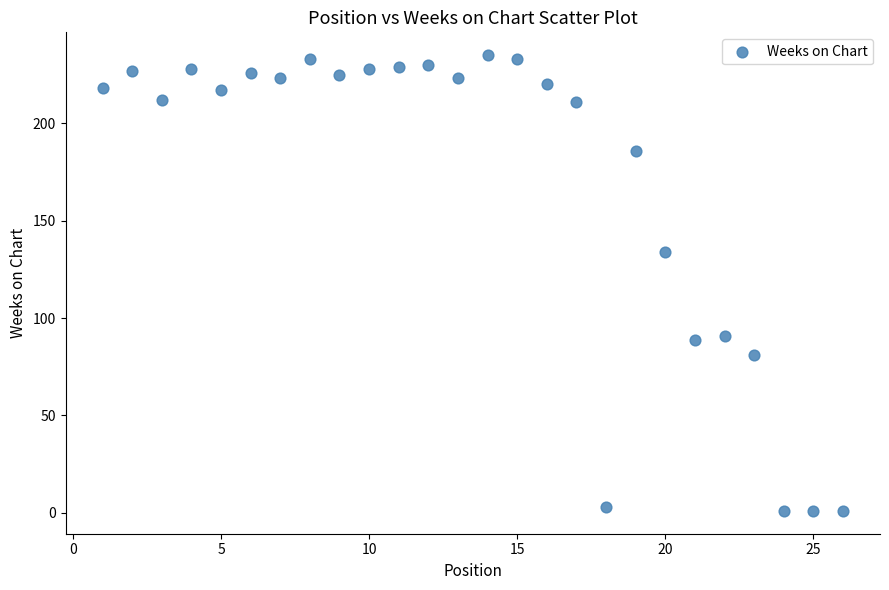

What is the range of X values (max minus min)?

25